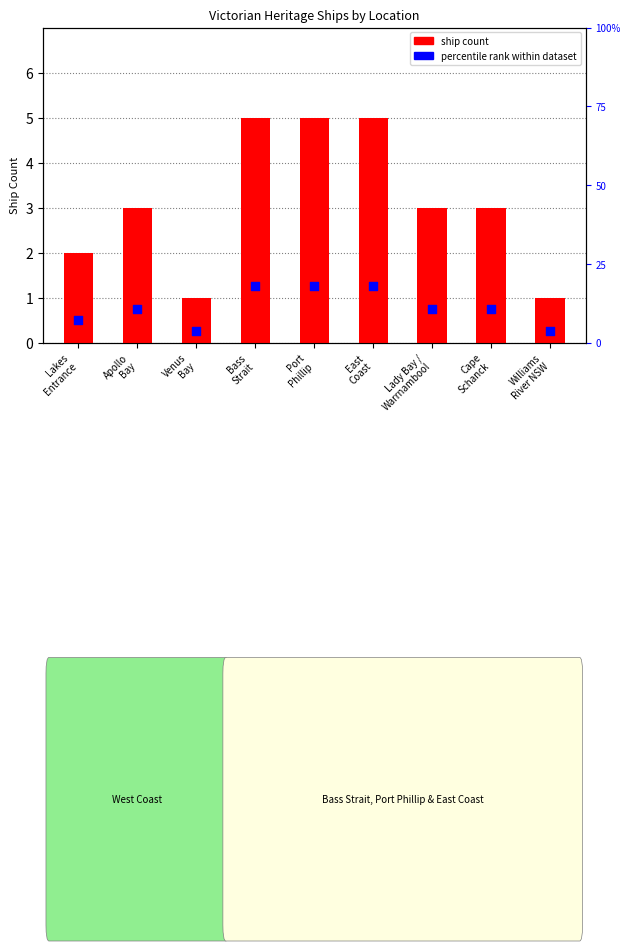

Which series has the largest Y range (max minus min)?

percentile rank within dataset